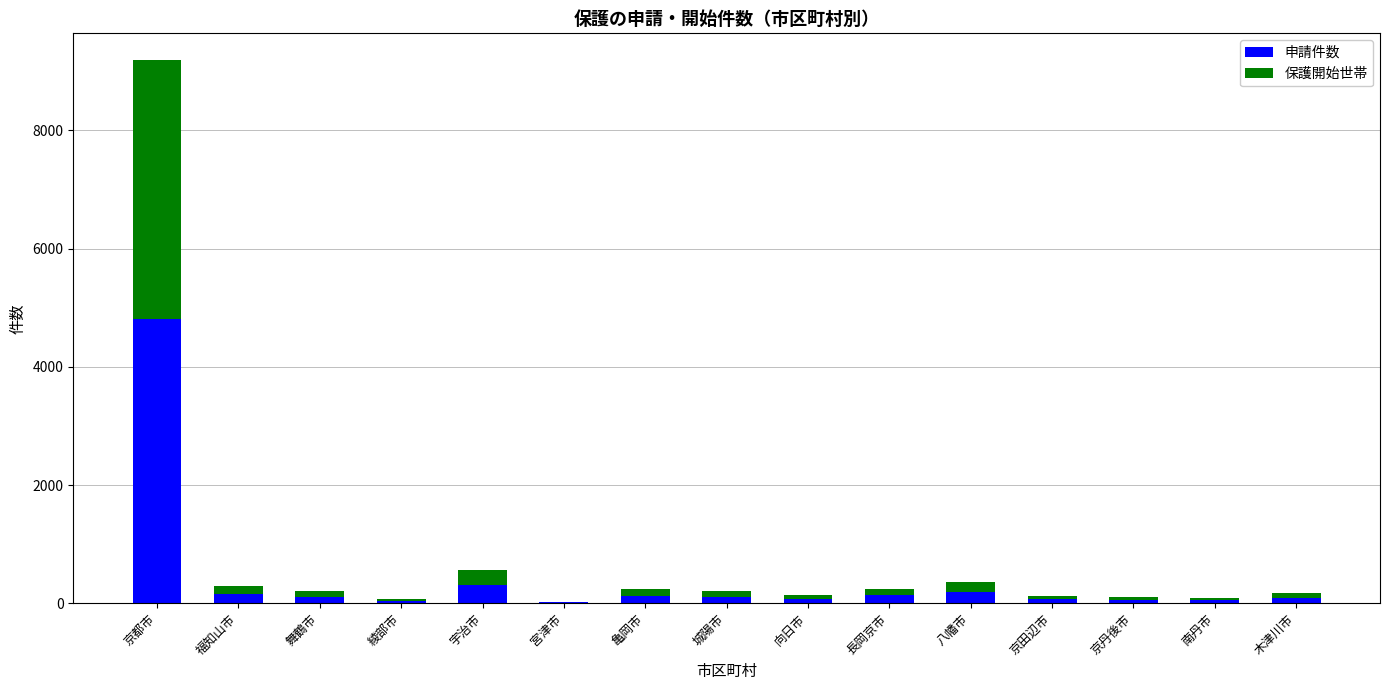

What is the sum of all 申請件数 values?

6346